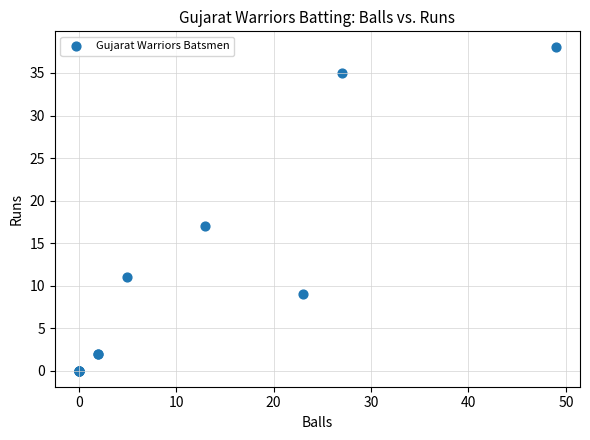

What Y value in the scatter plot is closest to 19?

17